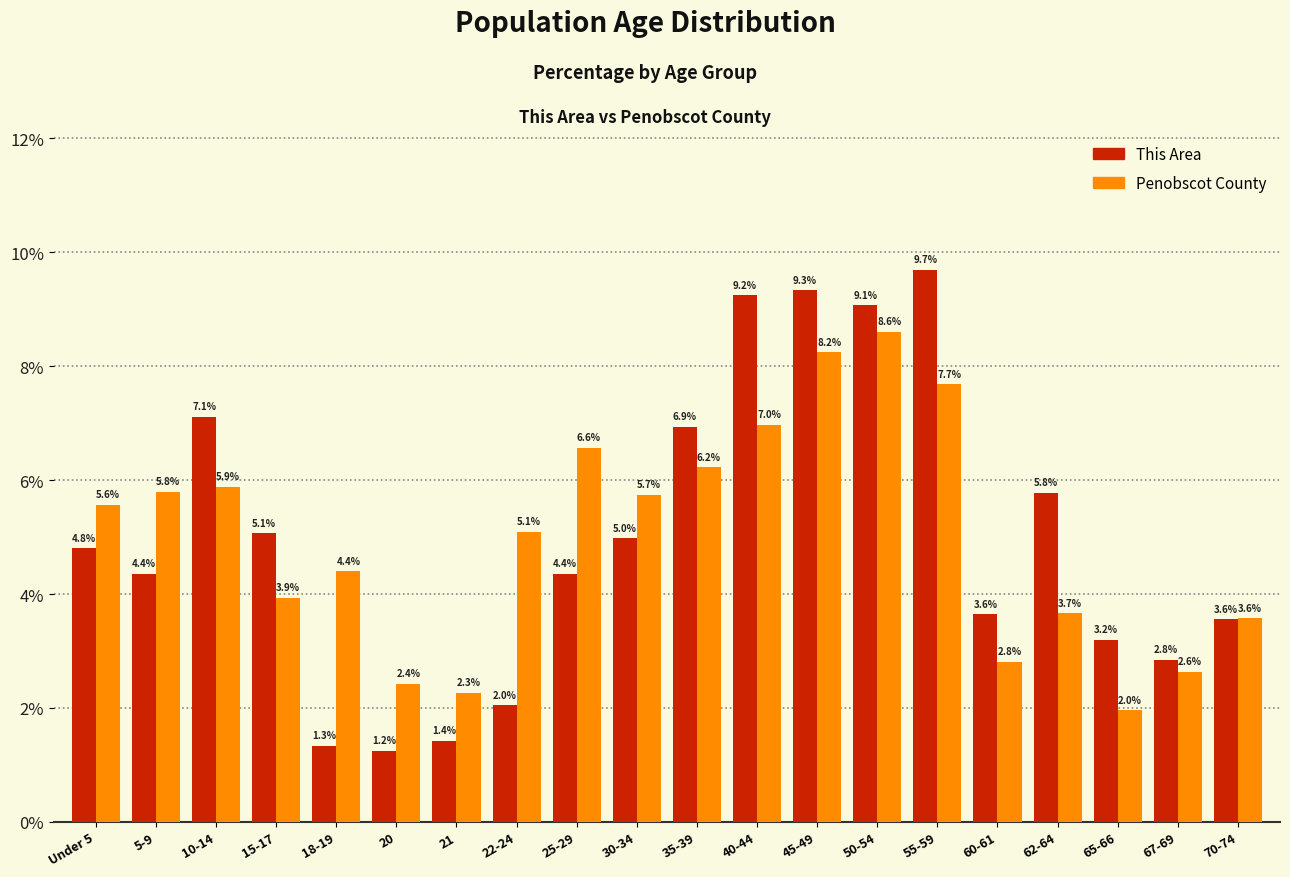

Reading left to right, extract all data points from this chart.

This Area: Under 5=4.8	5-9=4.4	10-14=7.1	15-17=5.1	18-19=1.3	20=1.2	21=1.4	22-24=2.0	25-29=4.4	30-34=5.0	35-39=6.9	40-44=9.2	45-49=9.3	50-54=9.1	55-59=9.7	60-61=3.6	62-64=5.8	65-66=3.2	67-69=2.8	70-74=3.6
Penobscot County: Under 5=5.6	5-9=5.8	10-14=5.9	15-17=3.9	18-19=4.4	20=2.4	21=2.3	22-24=5.1	25-29=6.6	30-34=5.7	35-39=6.2	40-44=7.0	45-49=8.2	50-54=8.6	55-59=7.7	60-61=2.8	62-64=3.7	65-66=2.0	67-69=2.6	70-74=3.6